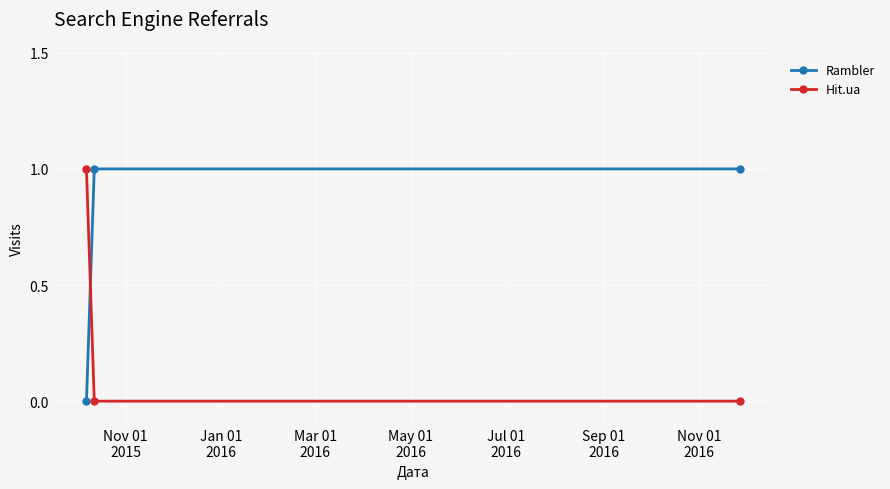

How many categories are shown in the chart?

3